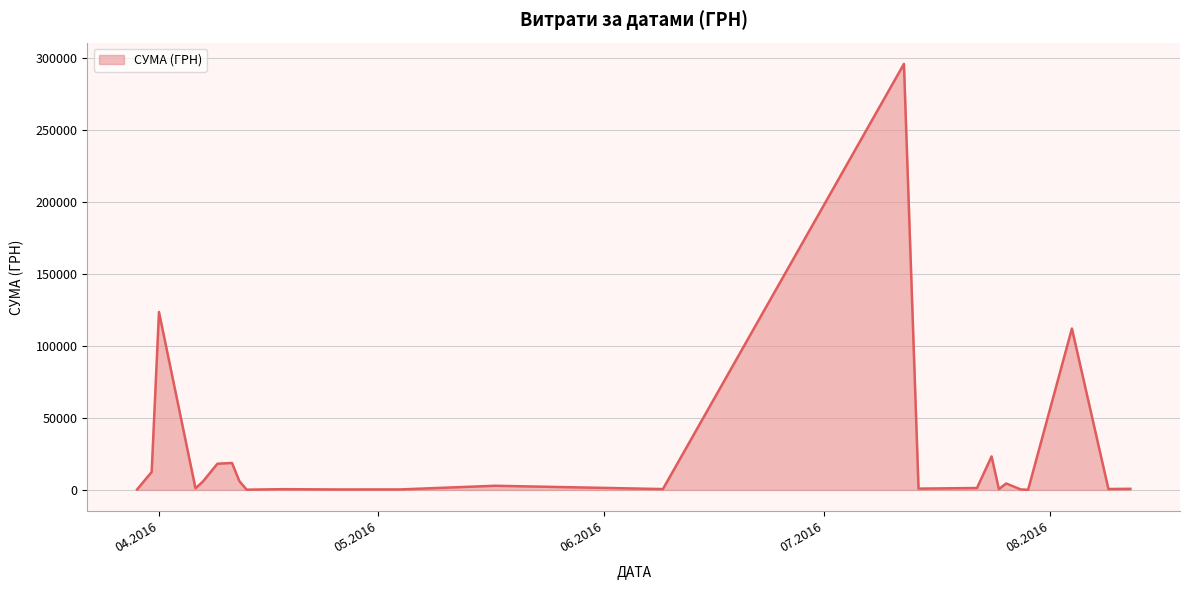

Does the chart display data point markers on the line(s)?

No